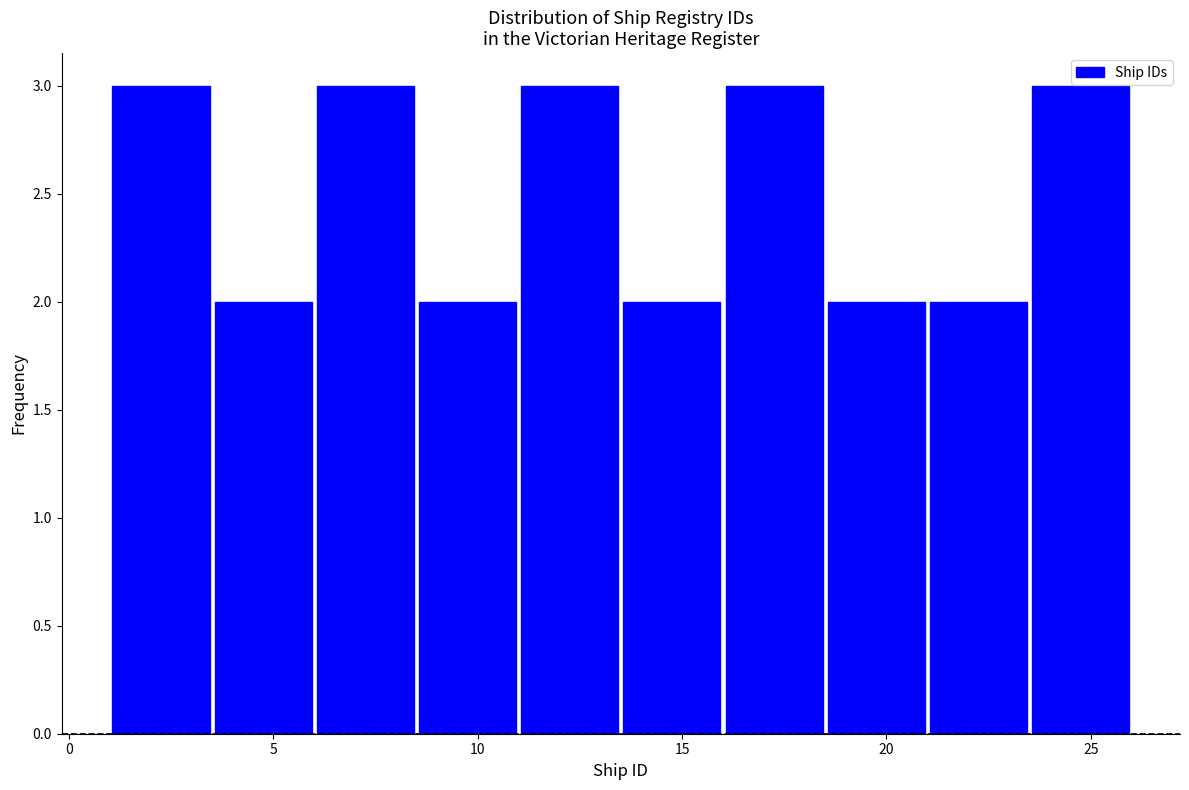

How tall is the bar that spans 13.5 to 16.0 on the x-axis? The values are not printed on the chart, so give them approximately, as read against the axis.

2